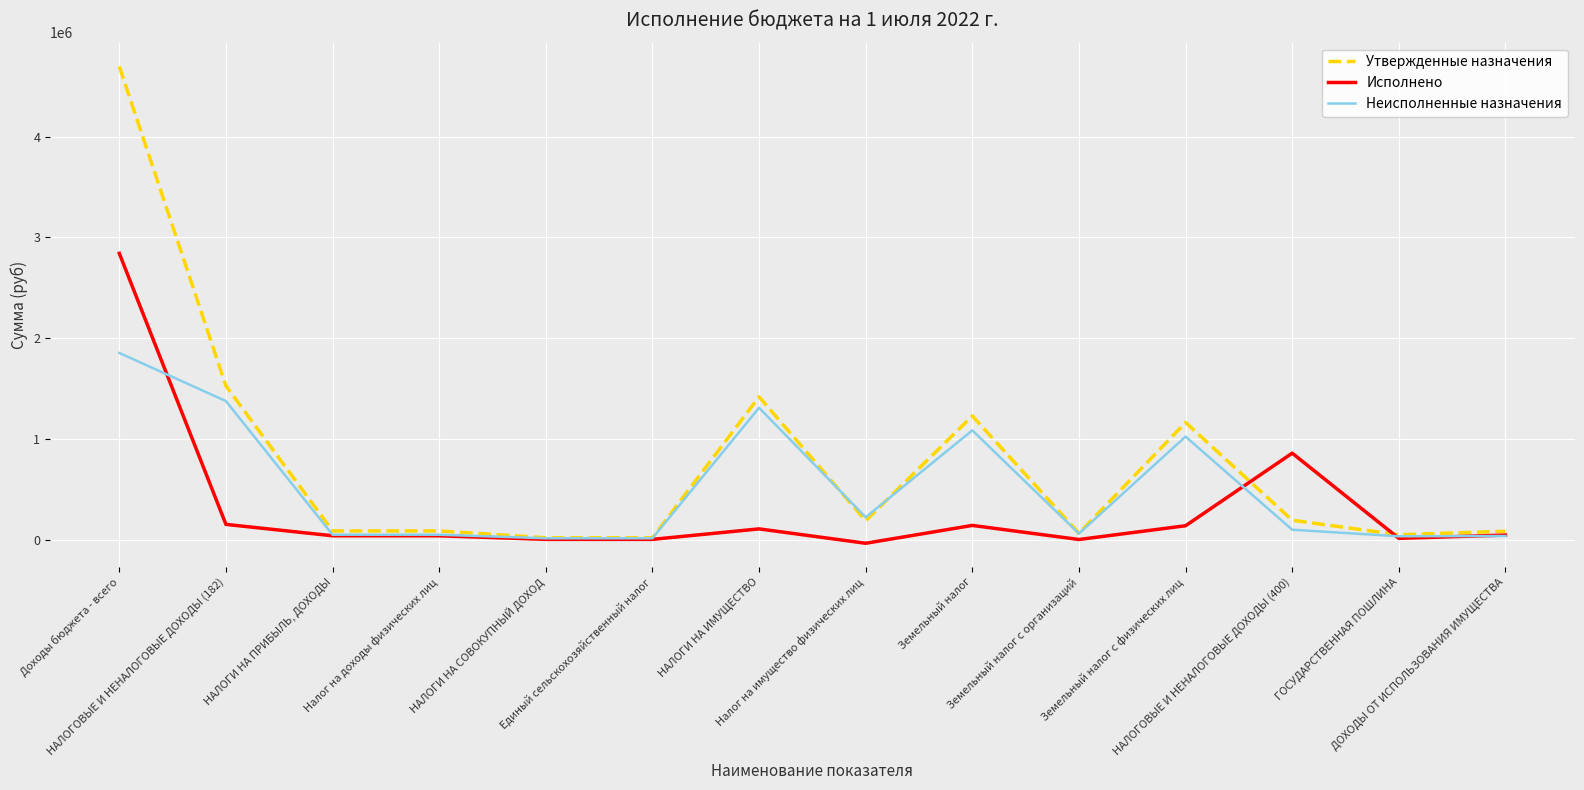

Which series has the largest range (max minus min)?

Утвержденные назначения